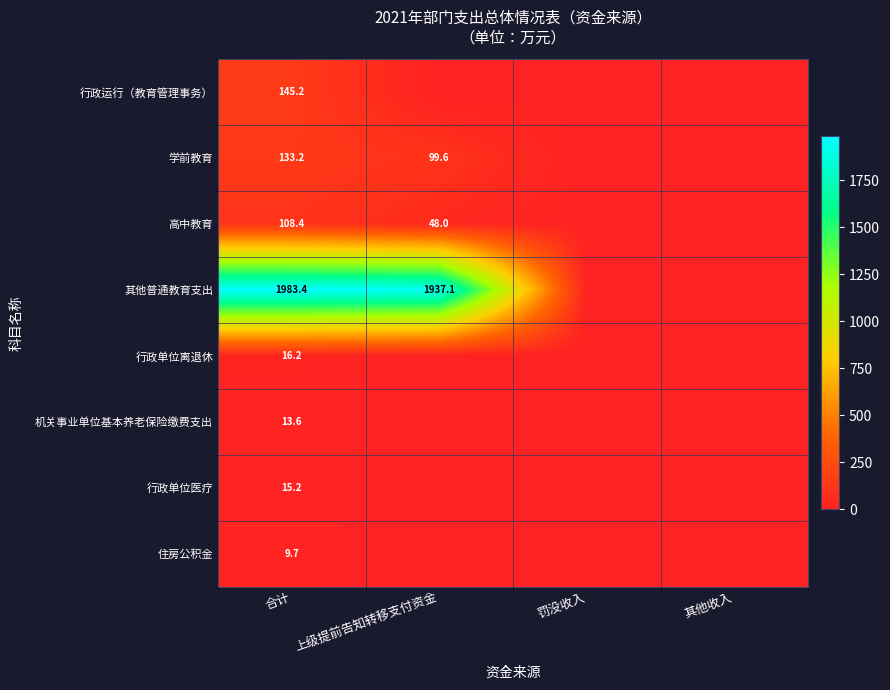

Is the value of 行政单位离退休 at 合计 greater than the value of 高中教育 at 合计?

No